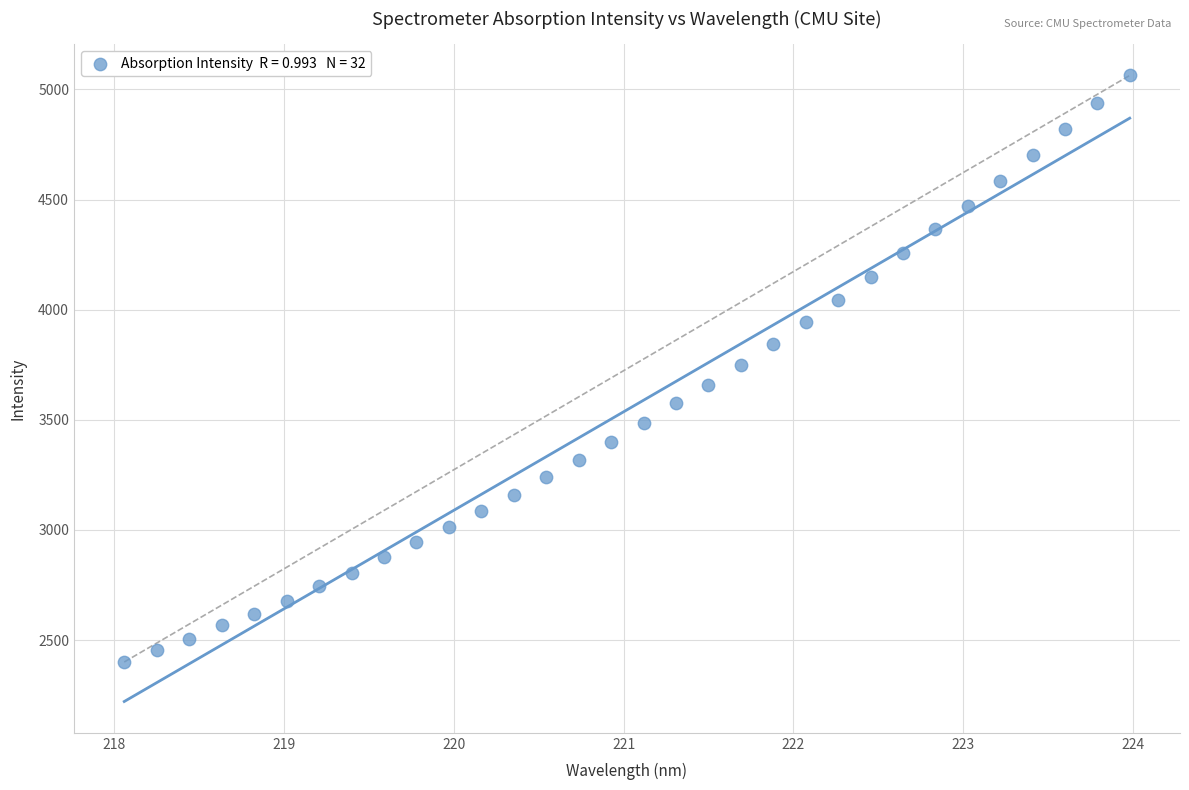

What is the range of X values (max minus min)?

5.9